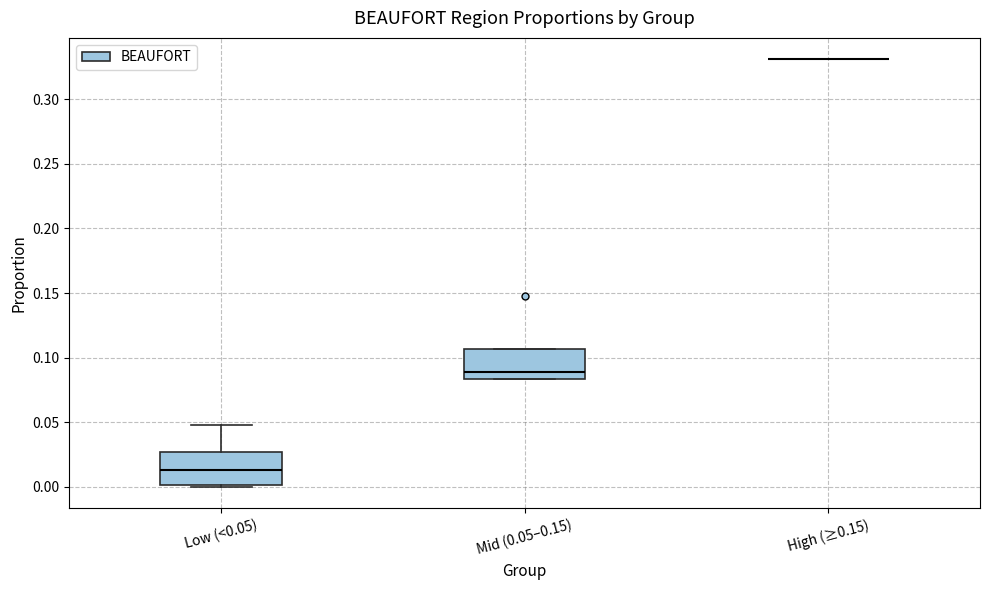

Reading left to right, read every box against the y-axis: the position of its median line, the range the box covers, and the ends of its whiskers. The values are not printed on the chart, so give them approximately, as read against the axis.

Low (<0.05): median 0.015, box 0.000 to 0.025, whiskers 0.000 (just below the box's lower edge) to 0.050
Mid (0.05–0.15): median 0.090, box 0.085 to 0.105, whiskers 0.085 to 0.105
High (≥0.15): box collapsed to a line at 0.330, whiskers 0.330 to 0.330